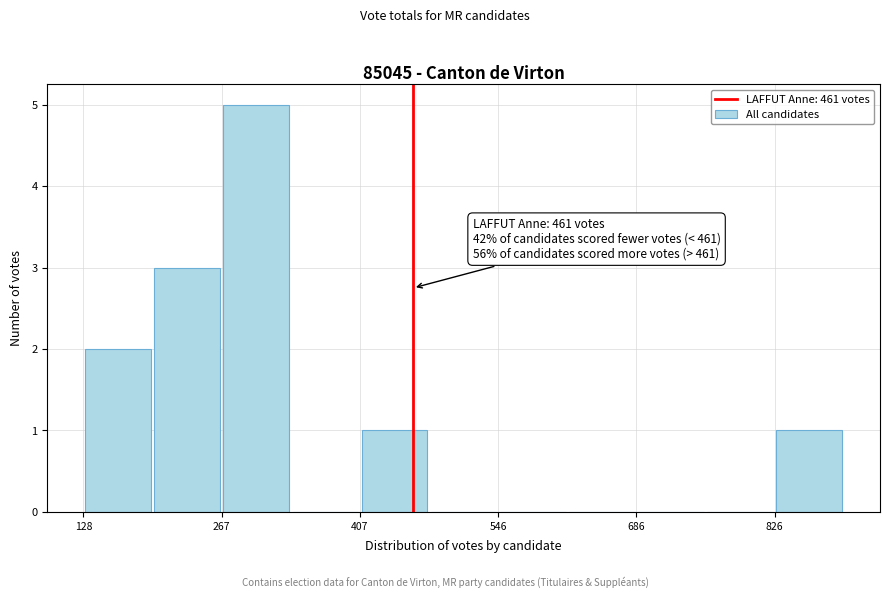

Around what value on the x-axis is the tallest bar? Give the approximate position of its centre, as read against the axis.

300